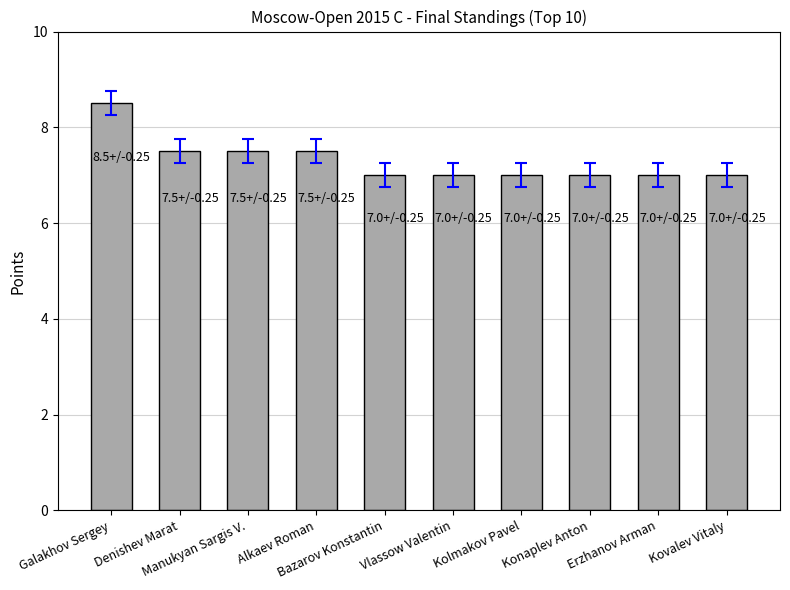

What is the maximum value shown in the chart?

8.5